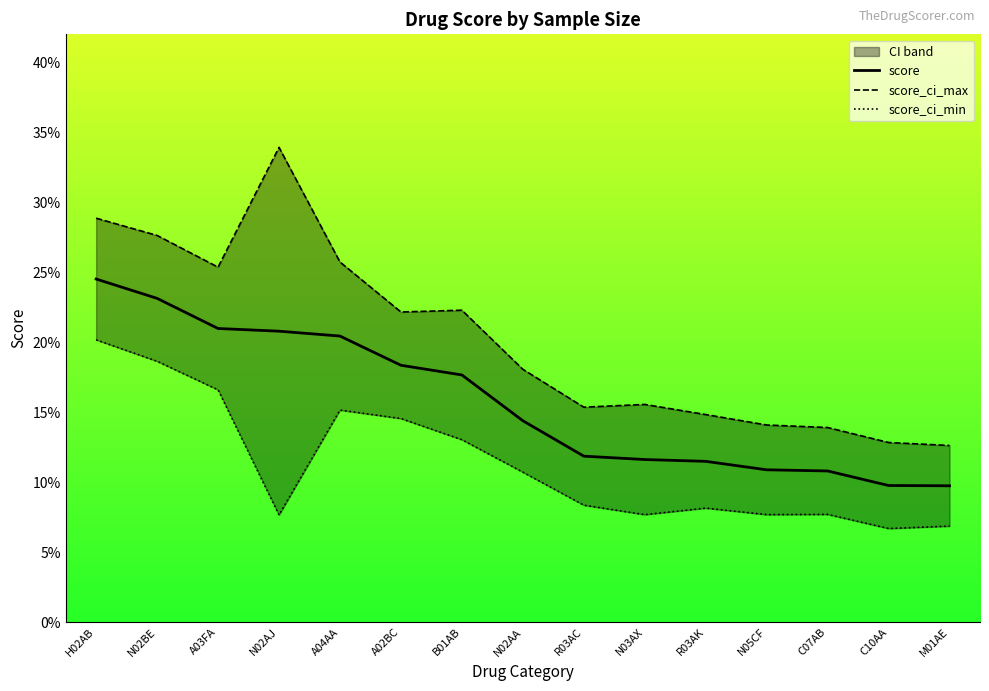

Between B01AB and N05CF, which is larger?

B01AB